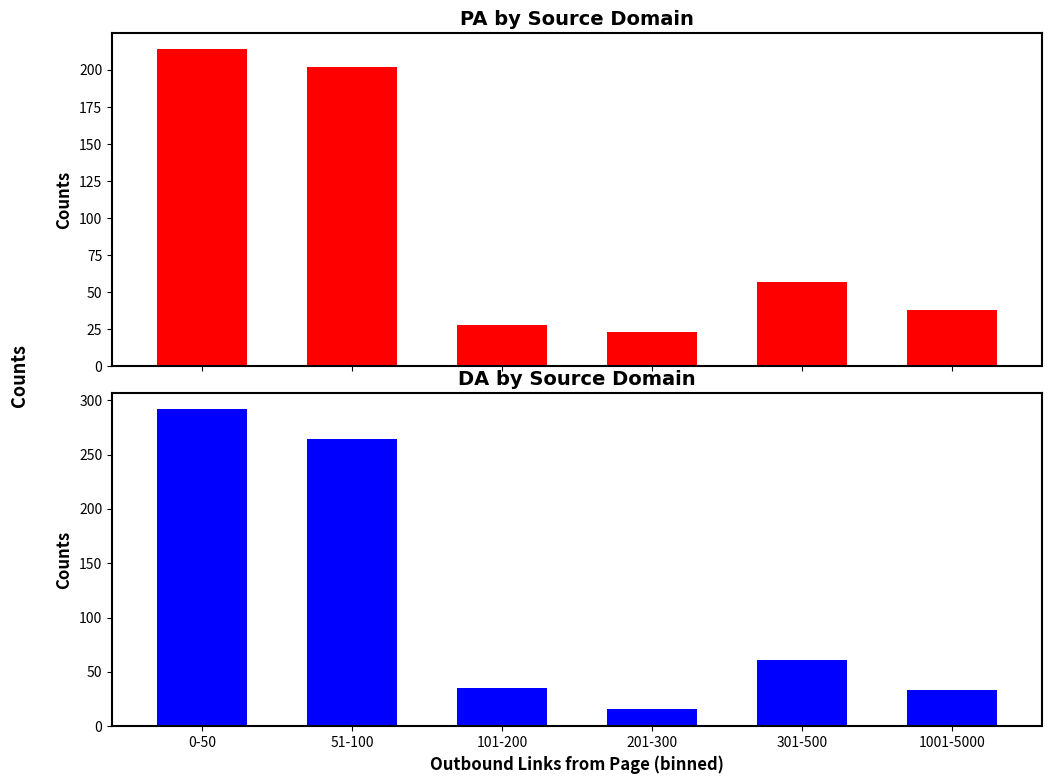

The value of DA (Domain Authority) at 1001-5000 is 33. True or false?

True